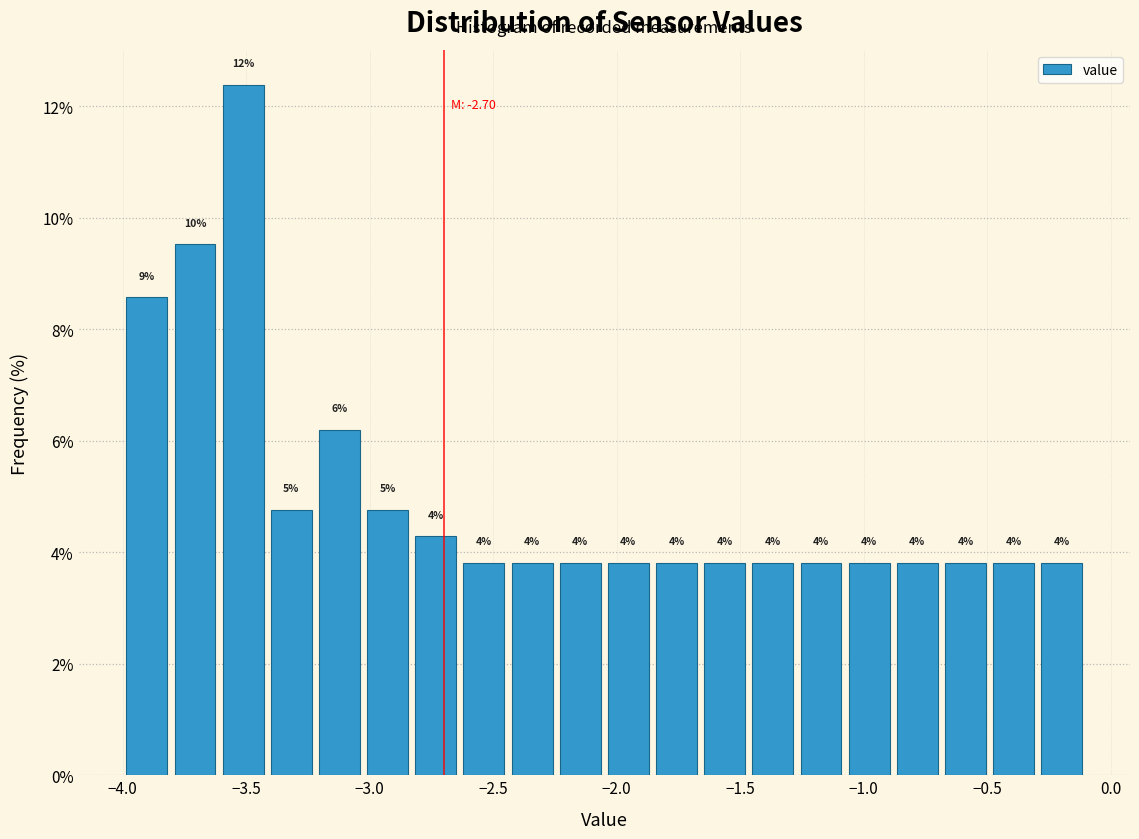

Around what value on the x-axis is the tallest bar? Give the approximate position of its centre, as read against the axis.

-3.50